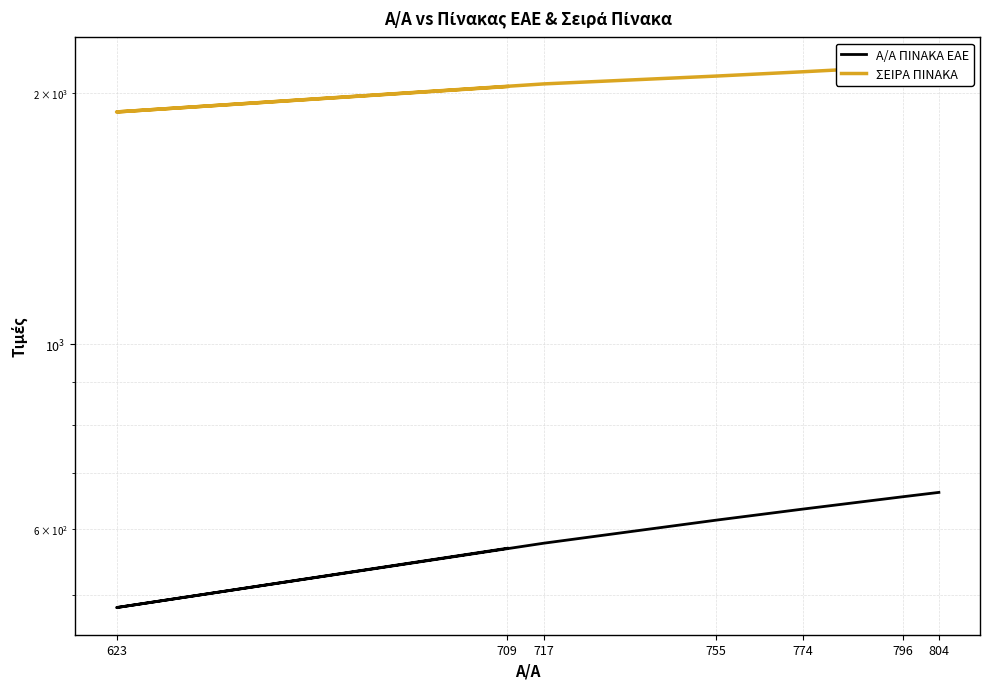

What is the difference between the second highest and second lowest values in the Α/Α ΠΙΝΑΚΑ ΕΑΕ series?

87